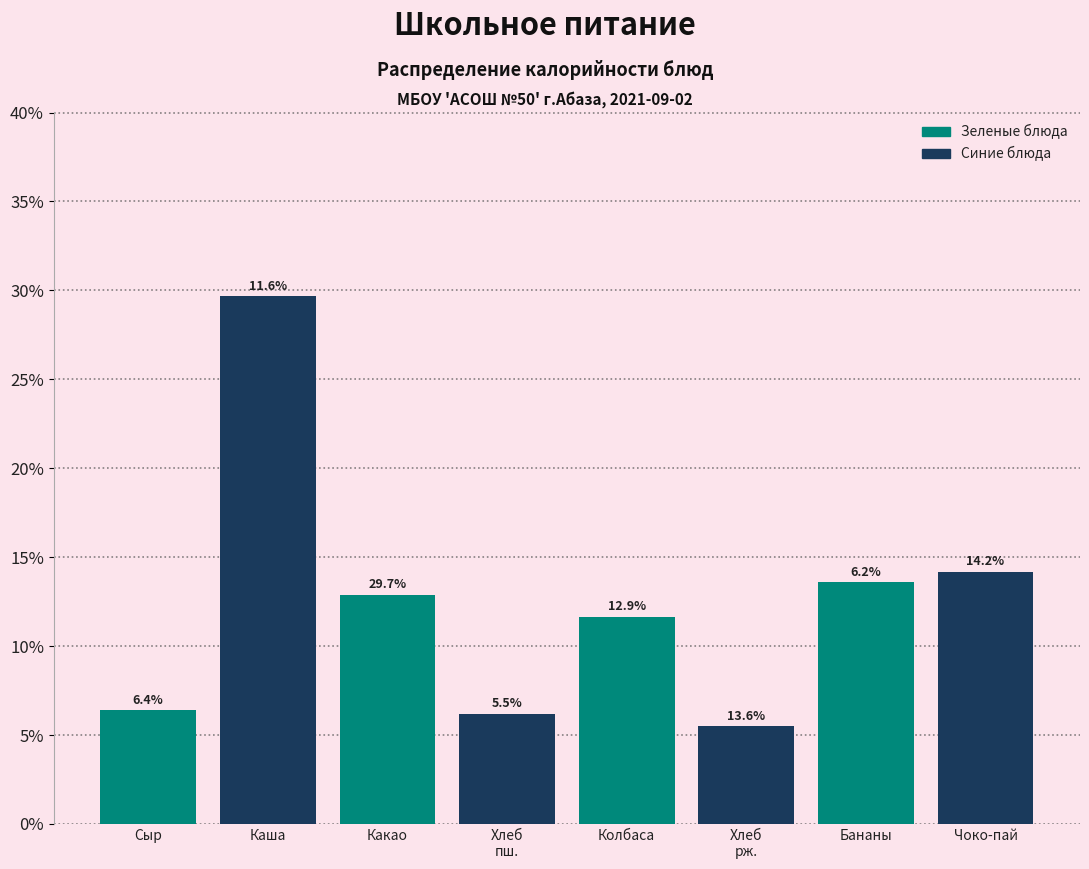

What are all the series names shown in the legend?

Зеленые блюда, Синие блюда